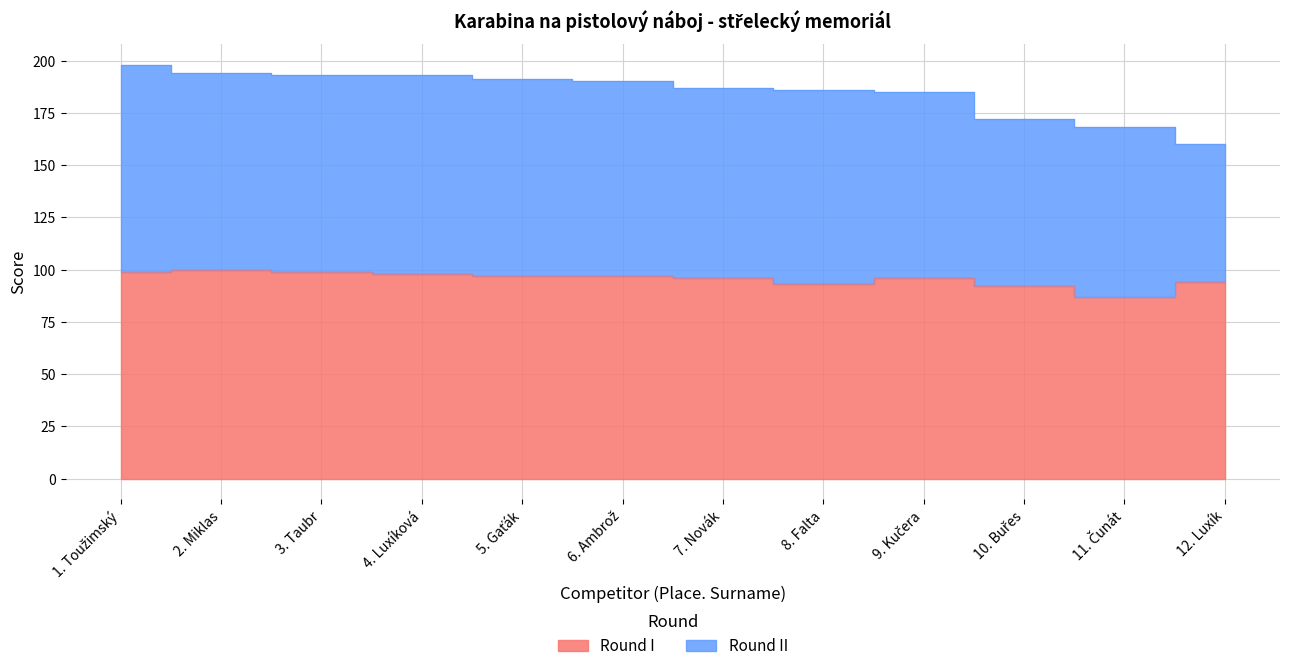

What is the value of the 7th point from the left?

96